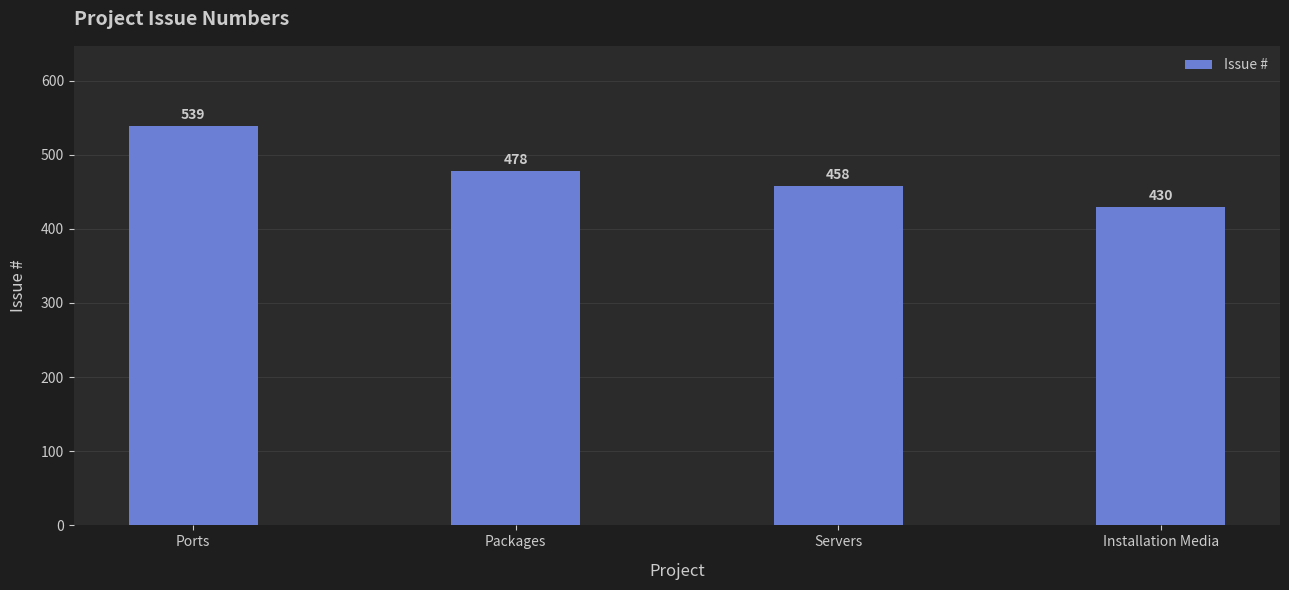

At which category does the chart reach its peak across all series?

Ports